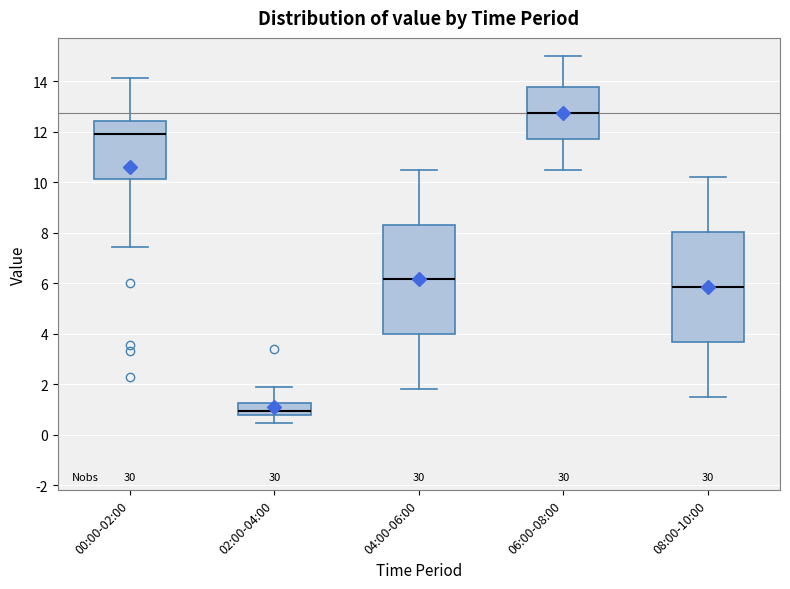

Which box's median line is the lowest?

02:00-04:00